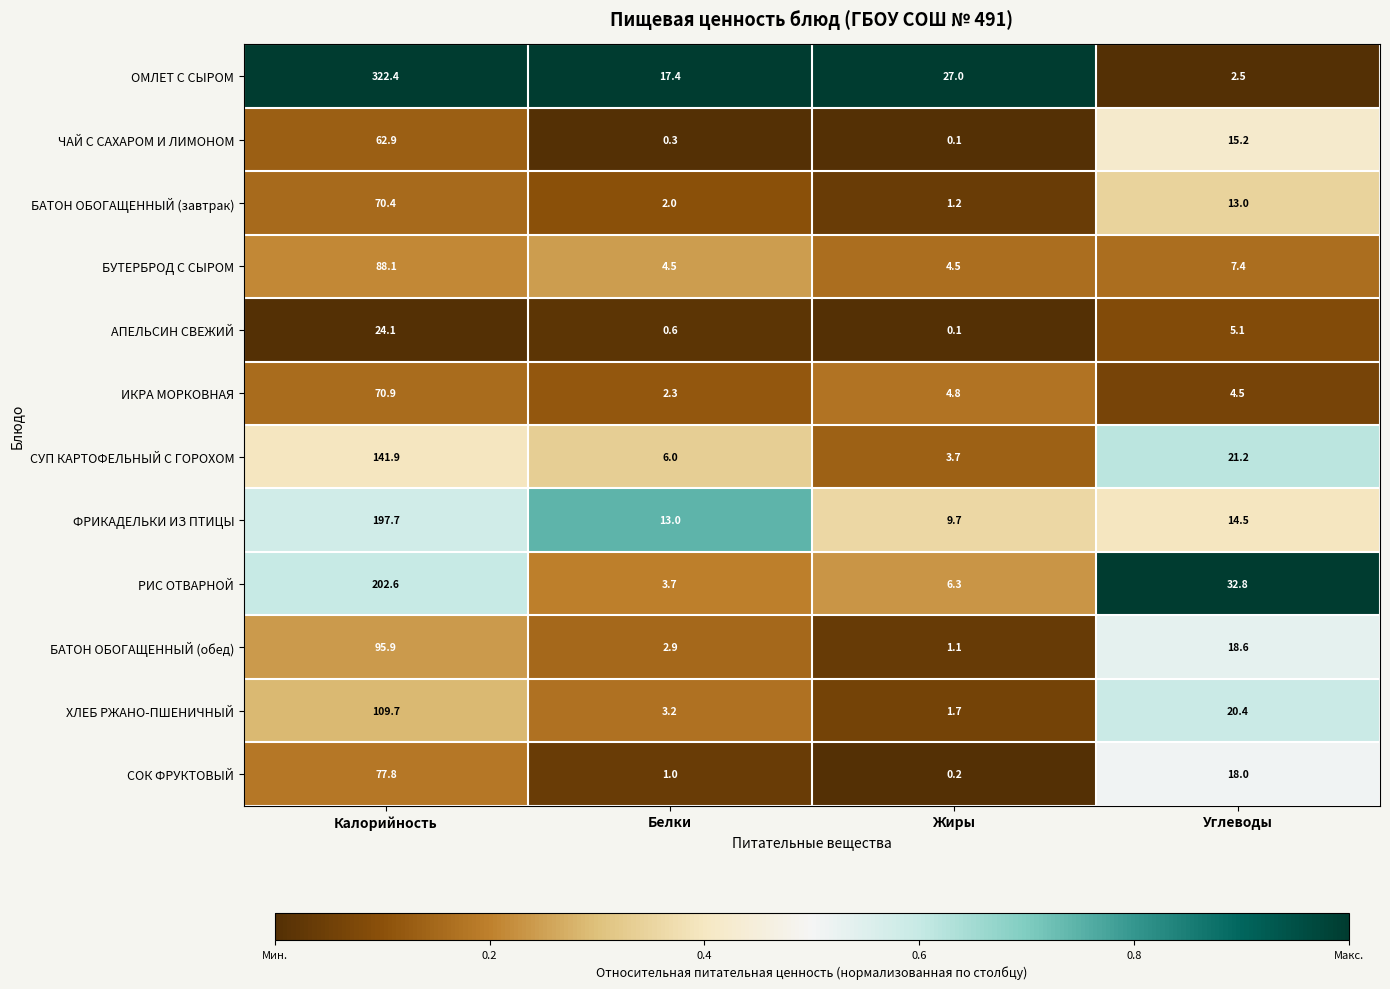

The value of РИС ОТВАРНОЙ at Углеводы is 48.3. True or false?

False